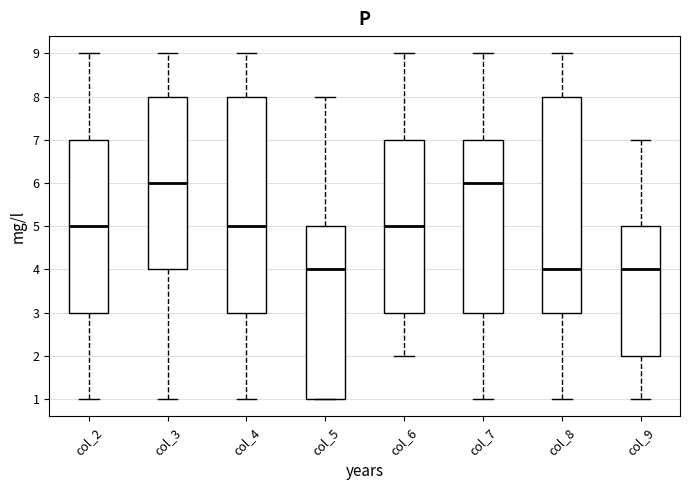

Where is the lower edge of the box for col_2 on the y-axis? The values are not printed on the chart, so give them approximately, as read against the axis.

3